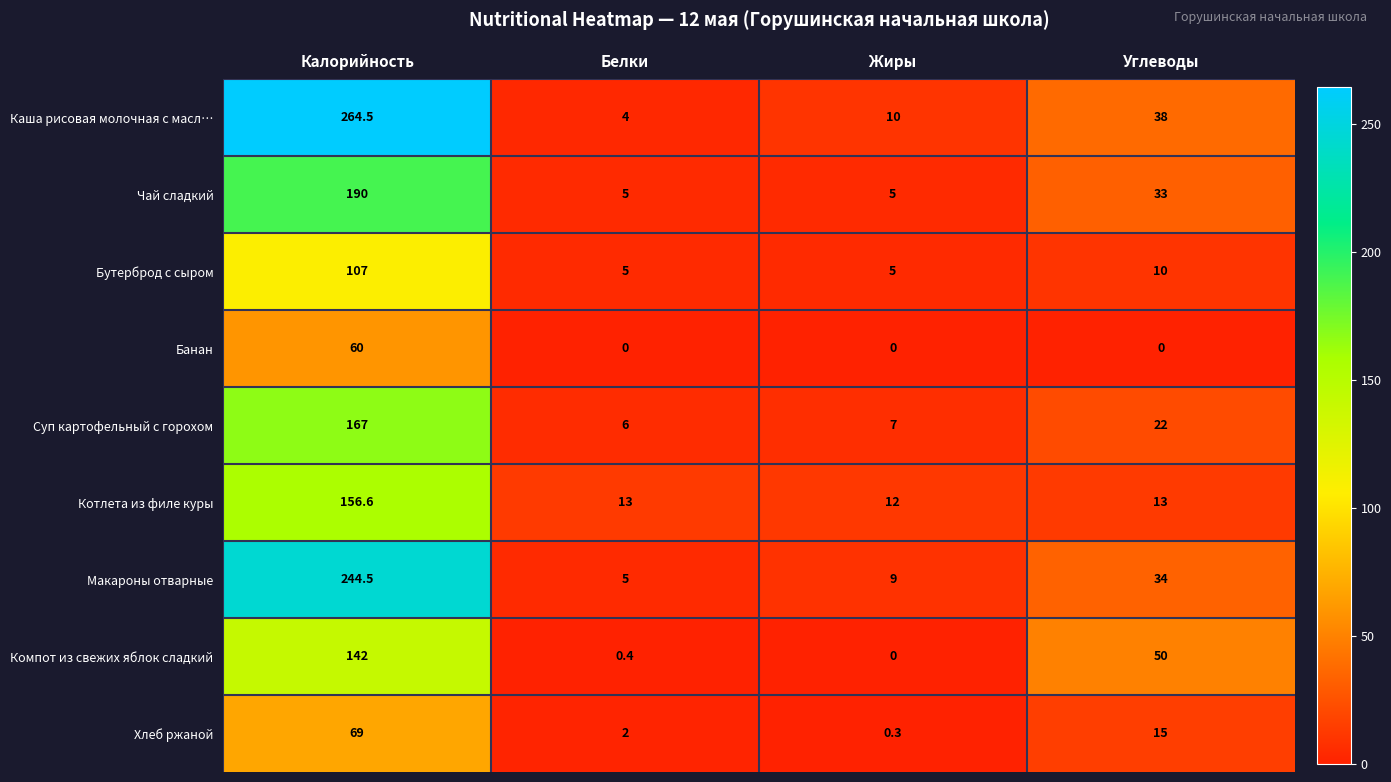

Which series changed the most between Калорийность and Жиры?

Каша рисовая молочная с масл…